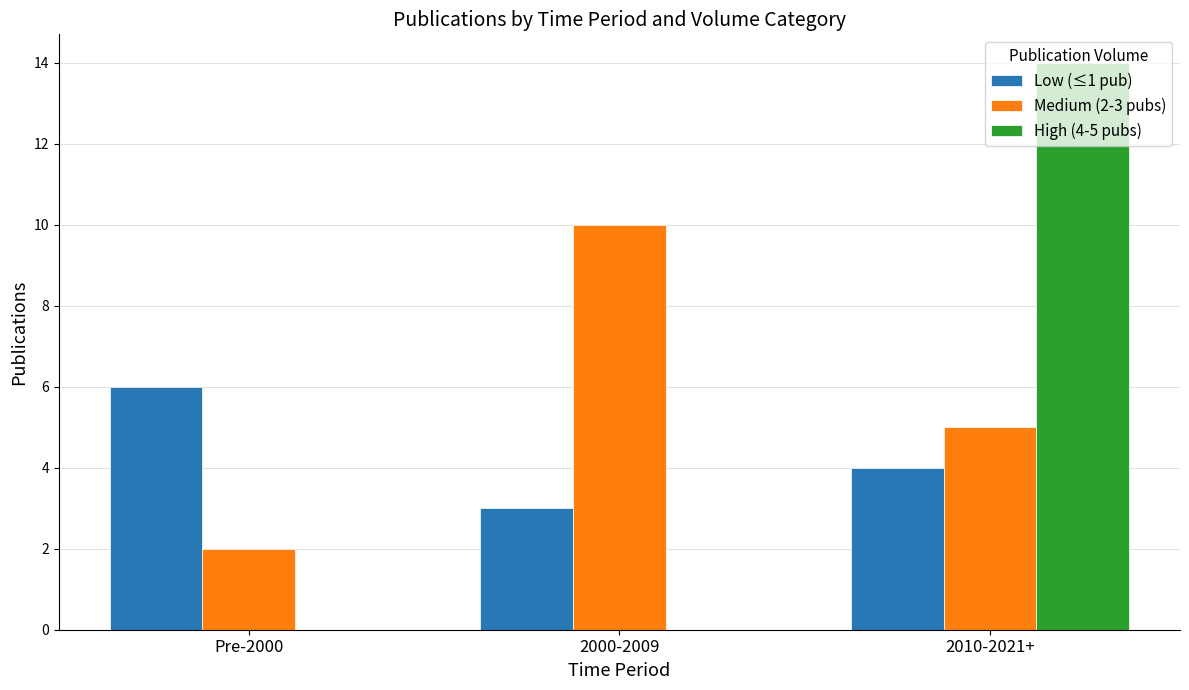

True or false: Medium (2-3 pubs) has a value of 4 at Pre-2000.

False